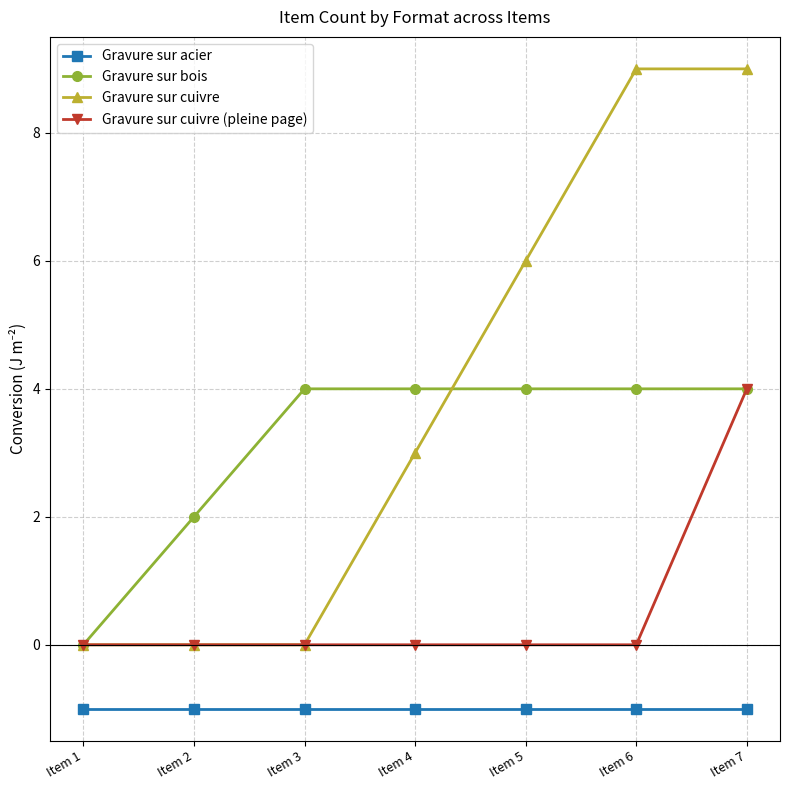

True or false: Gravure sur acier and Gravure sur cuivre cross at least once.

False